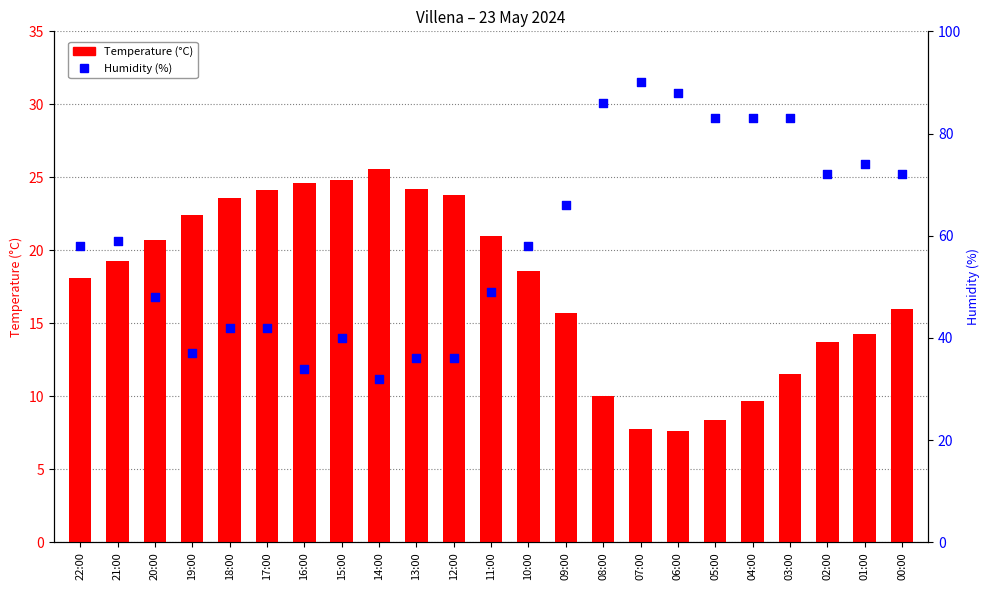

Which series contains the highest Y value?

Humidity (%)